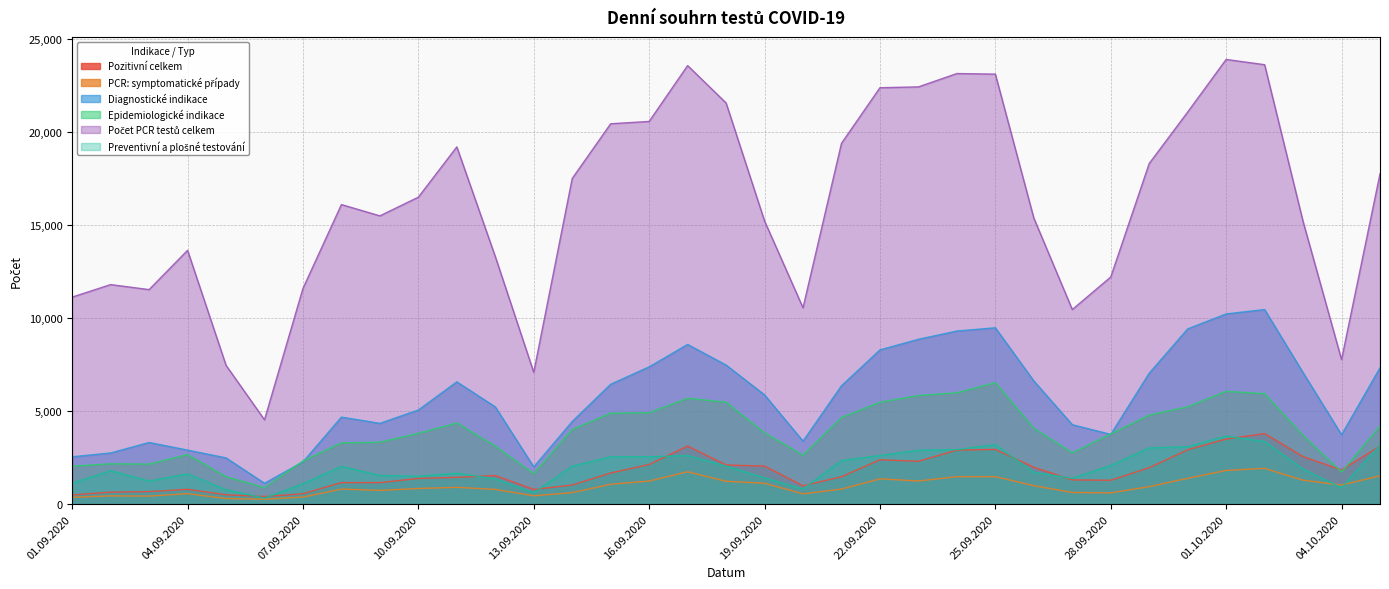

How many lines are shown in the chart?

6